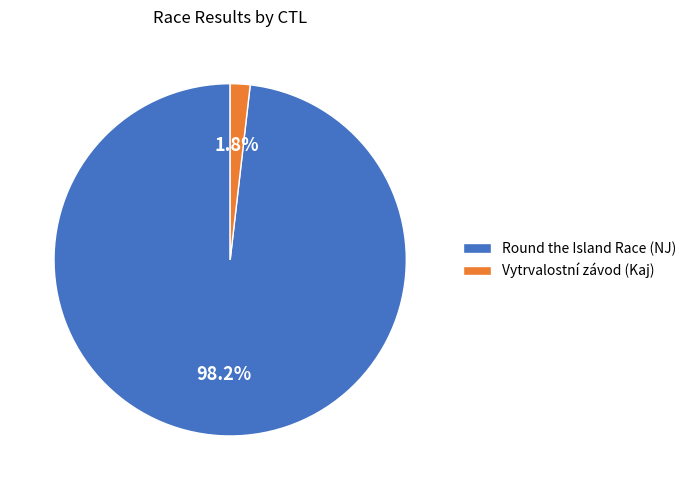

Rank the categories by value from highest to lowest.

Round the Island Race (NJ), Vytrvalostní závod (Kaj)